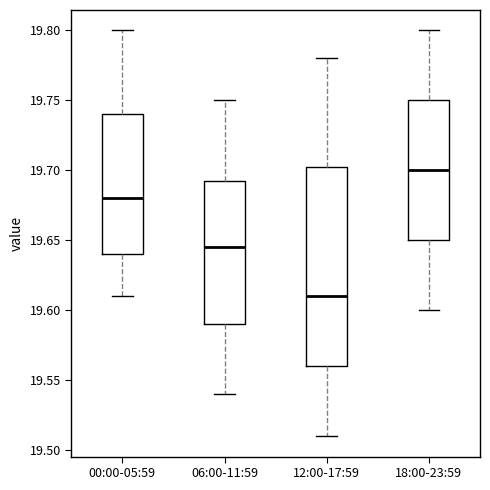

Which box's median line is the highest?

18:00-23:59